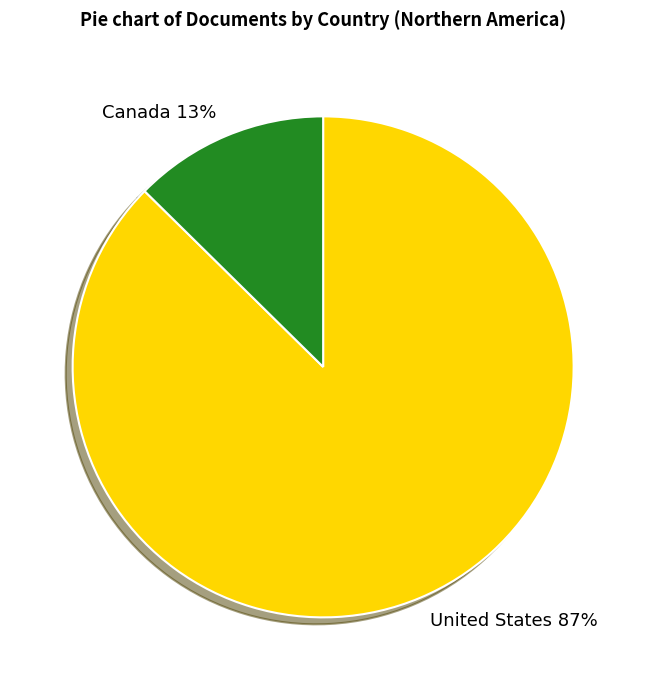

Do United States and Canada together represent more than half of the pie?

Yes